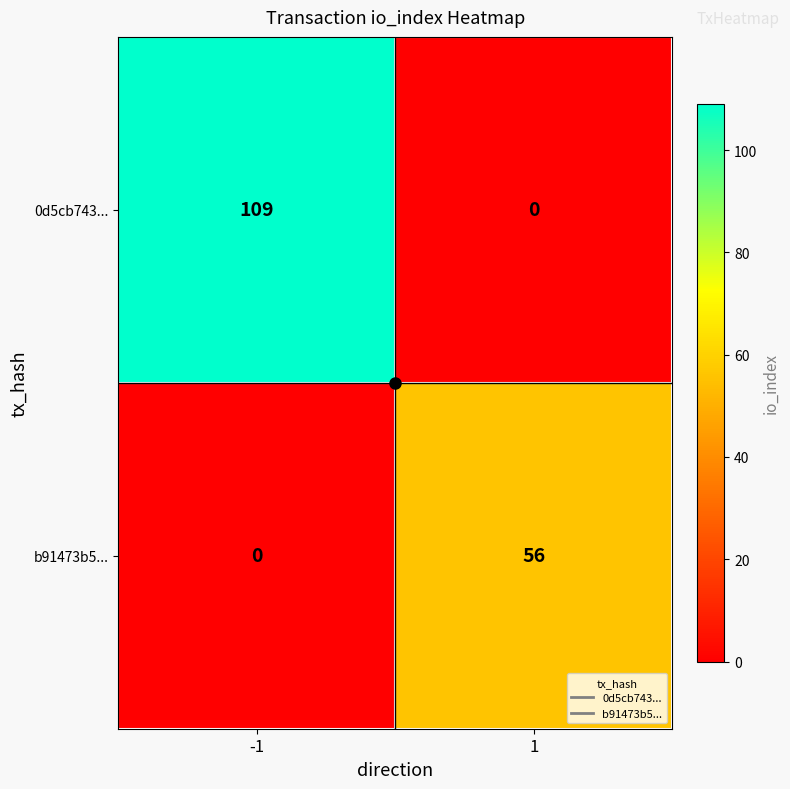

The value of 0d5cb743... at 1 is 0. True or false?

True